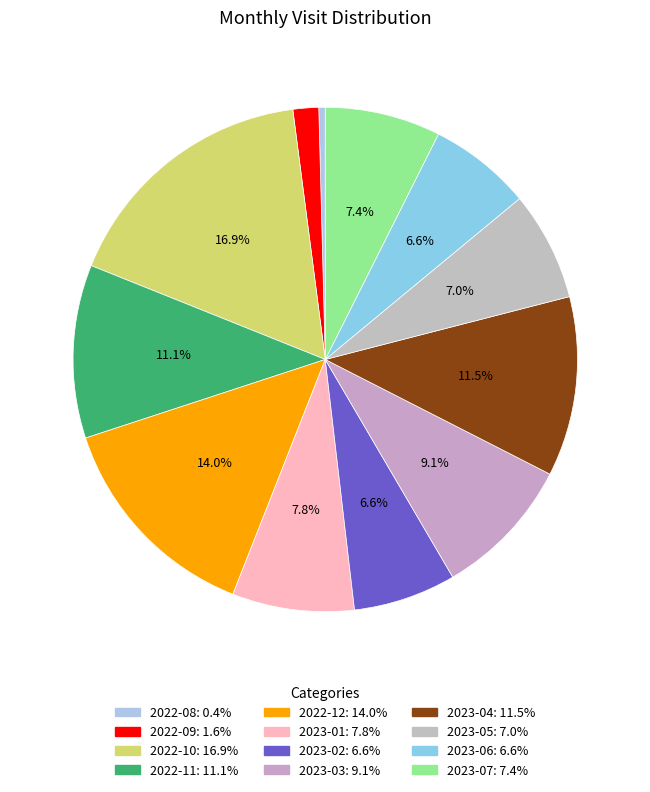

What is the total percentage of 2023-03 and 2022-11?

20.2%